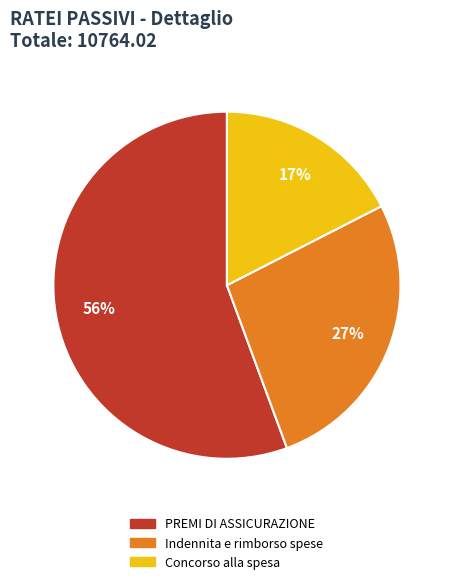

To the nearest percent, what is the average slice percentage?

33%